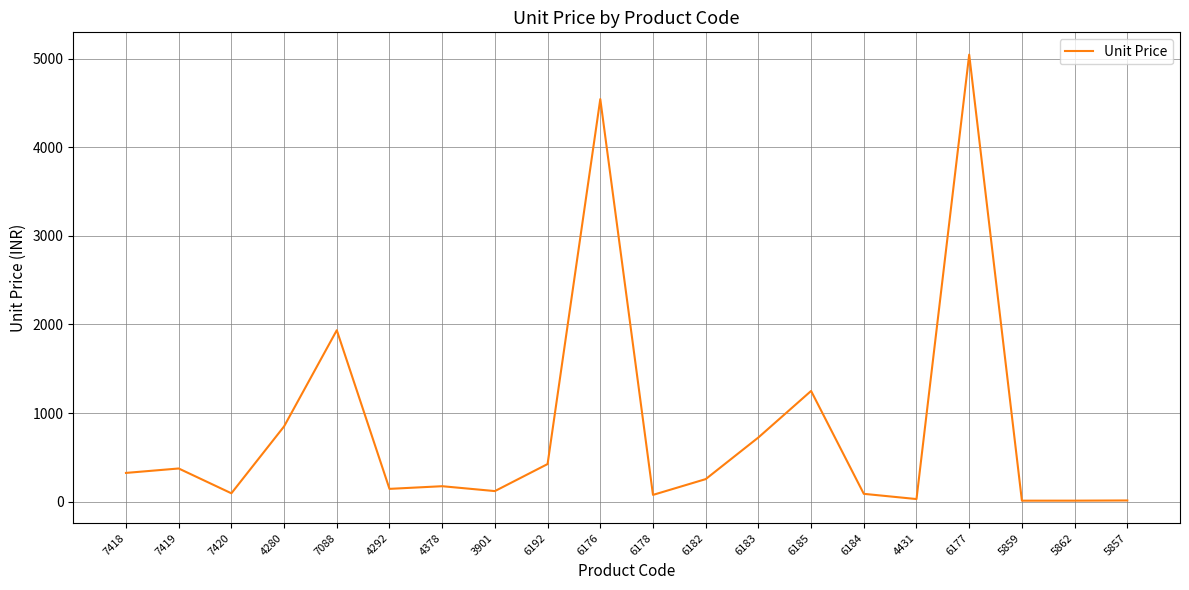

Where is the data nearest to the value 2528?

7088